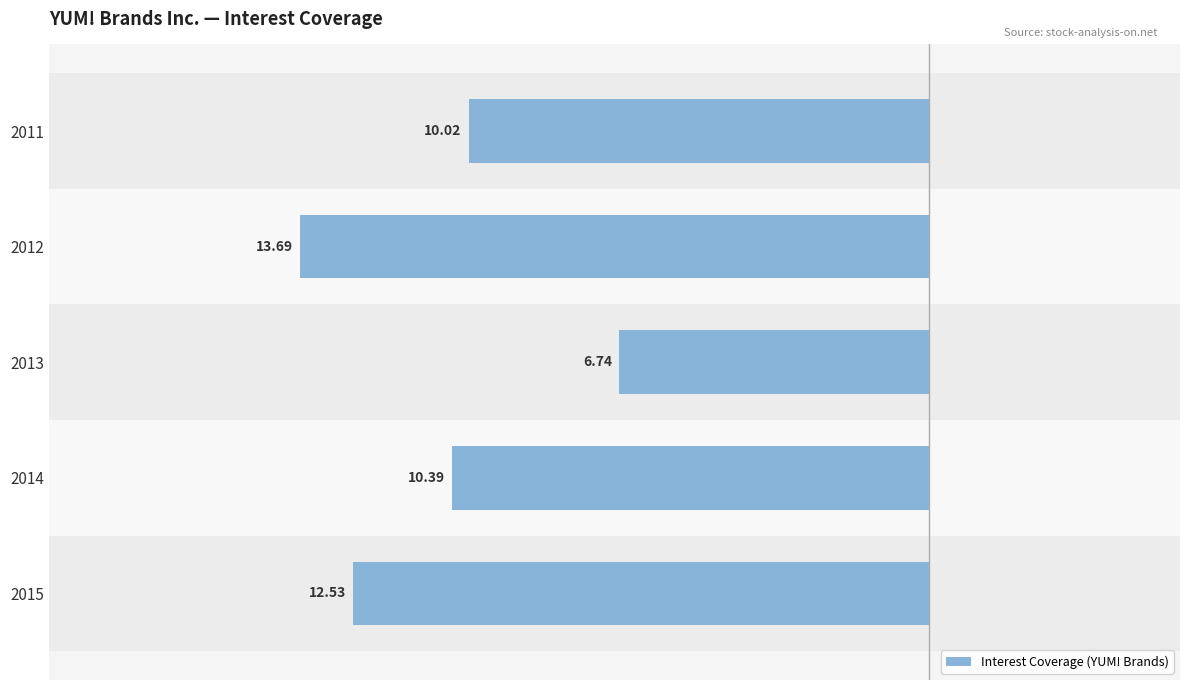

What is the maximum value shown in the chart?

13.7